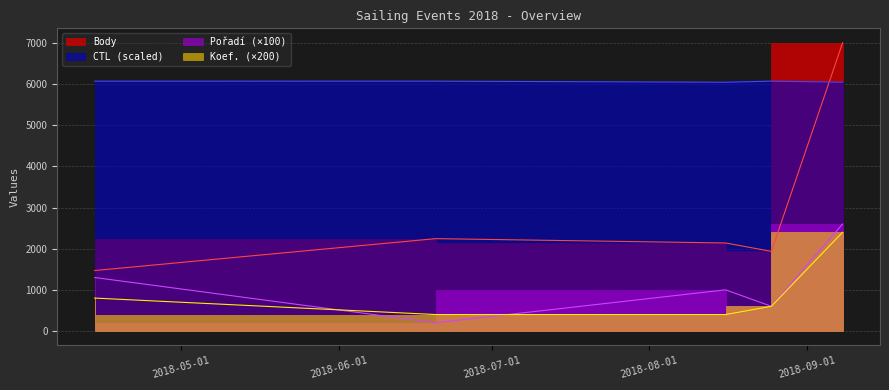

How many data points in Body are less than 2139?

2